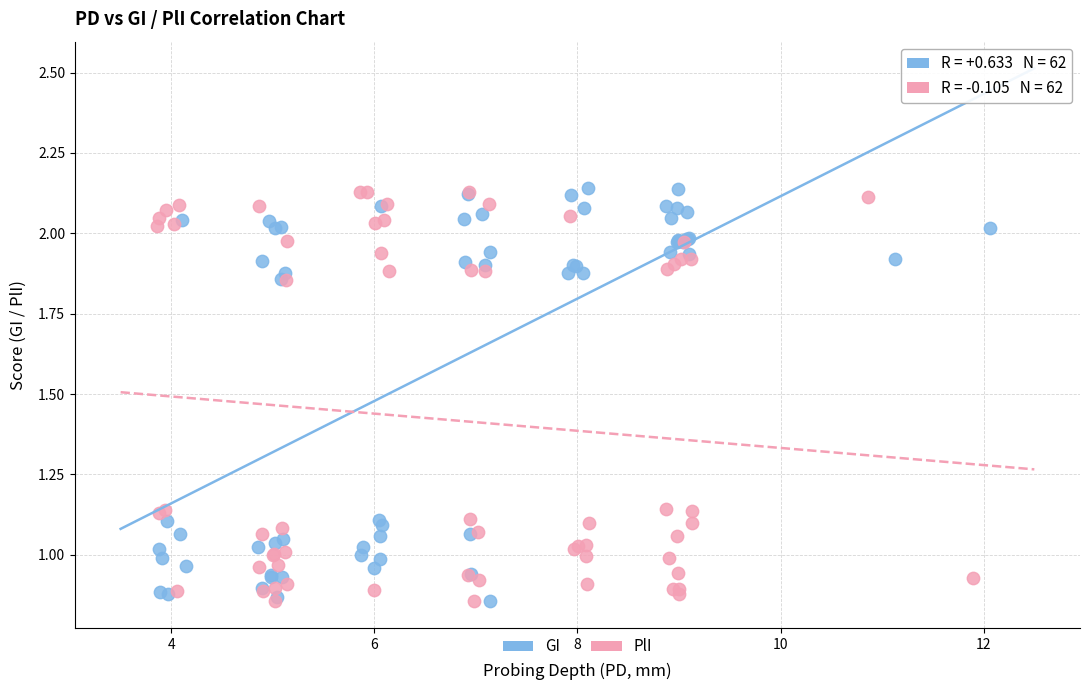

What are all the series names shown in the legend?

GI, PlI